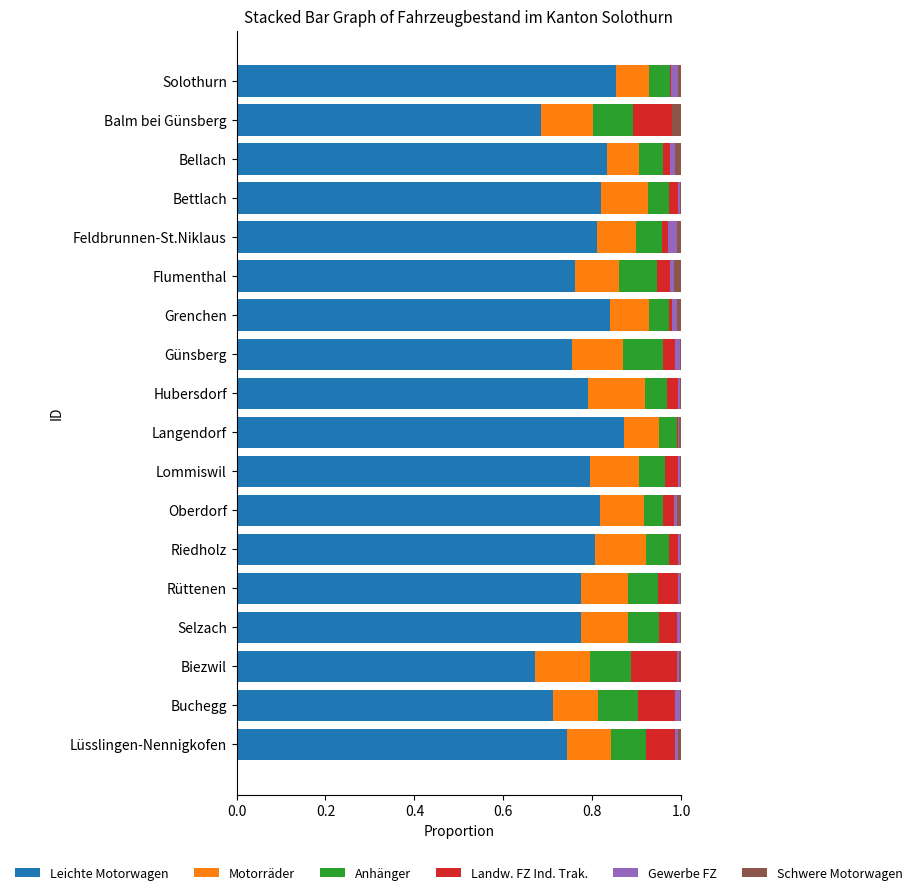

The value of Leichte Motorwagen at Lüsslingen-Nennigkofen is 1.1. True or false?

False